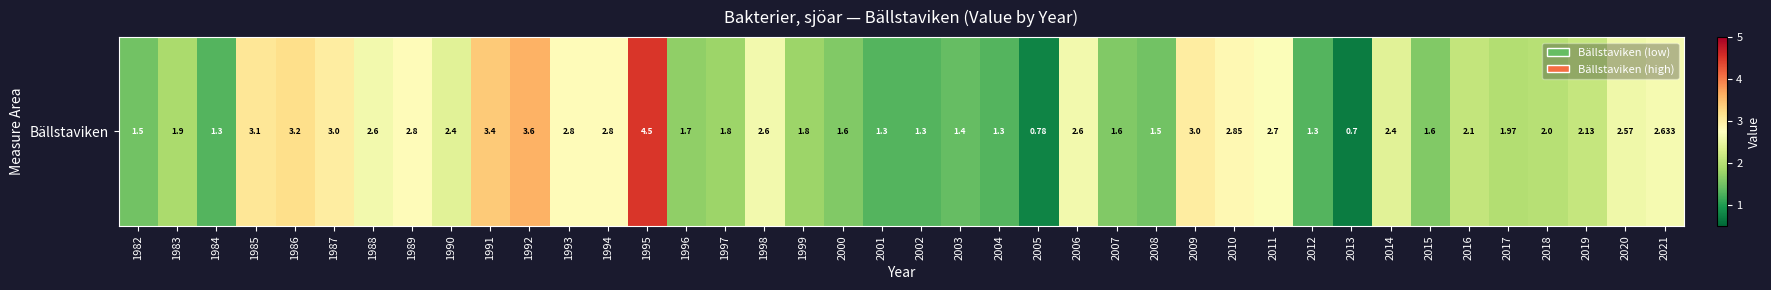

Reading right to left, extract all data points from this chart.

2.6	2.6	2.1	2.0	2.0	2.1	1.6	2.4	0.7	1.3	2.7	2.9	3.0	1.5	1.6	2.6	0.8	1.3	1.4	1.3	1.3	1.6	1.8	2.6	1.8	1.7	4.5	2.8	2.8	3.6	3.4	2.4	2.8	2.6	3.0	3.2	3.1	1.3	1.9	1.5